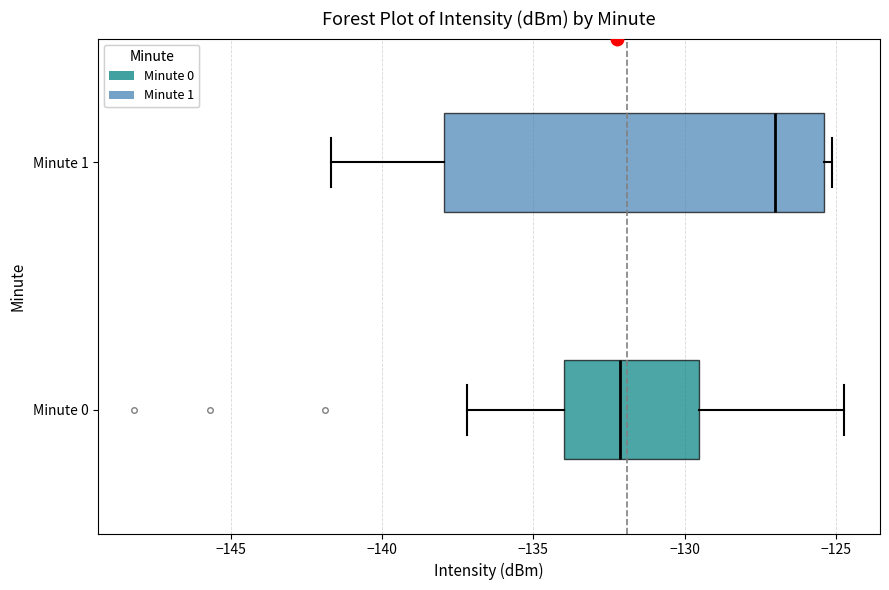

Where is the left edge of the box for Minute 0 on the x-axis? The values are not printed on the chart, so give them approximately, as read against the axis.

-134.0